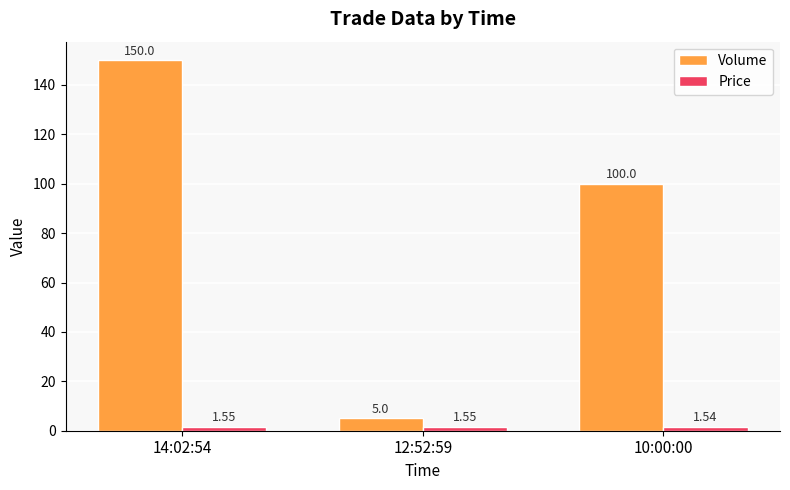

Which series has the largest total across all categories?

Volume